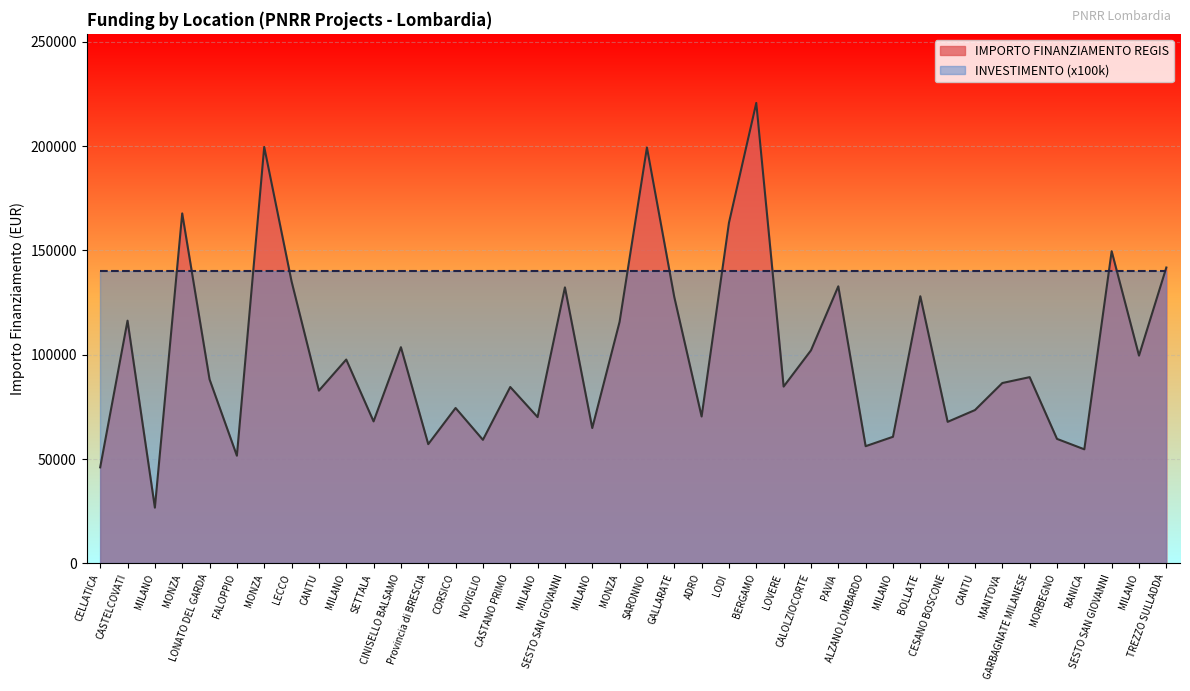

What is the minimum value shown in the chart?

26730.0